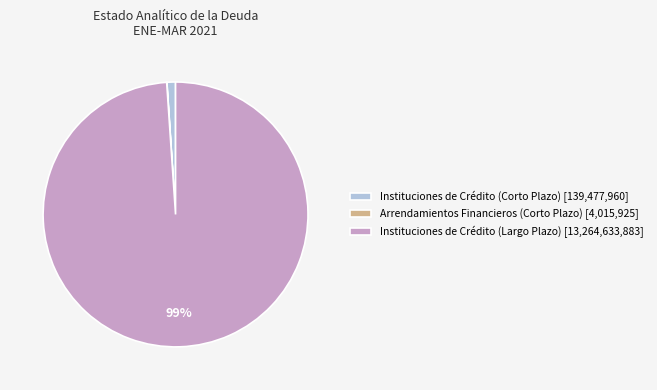

What is the largest slice in the pie chart?

Instituciones de Crédito (Largo Plazo) [13,264,633,883]